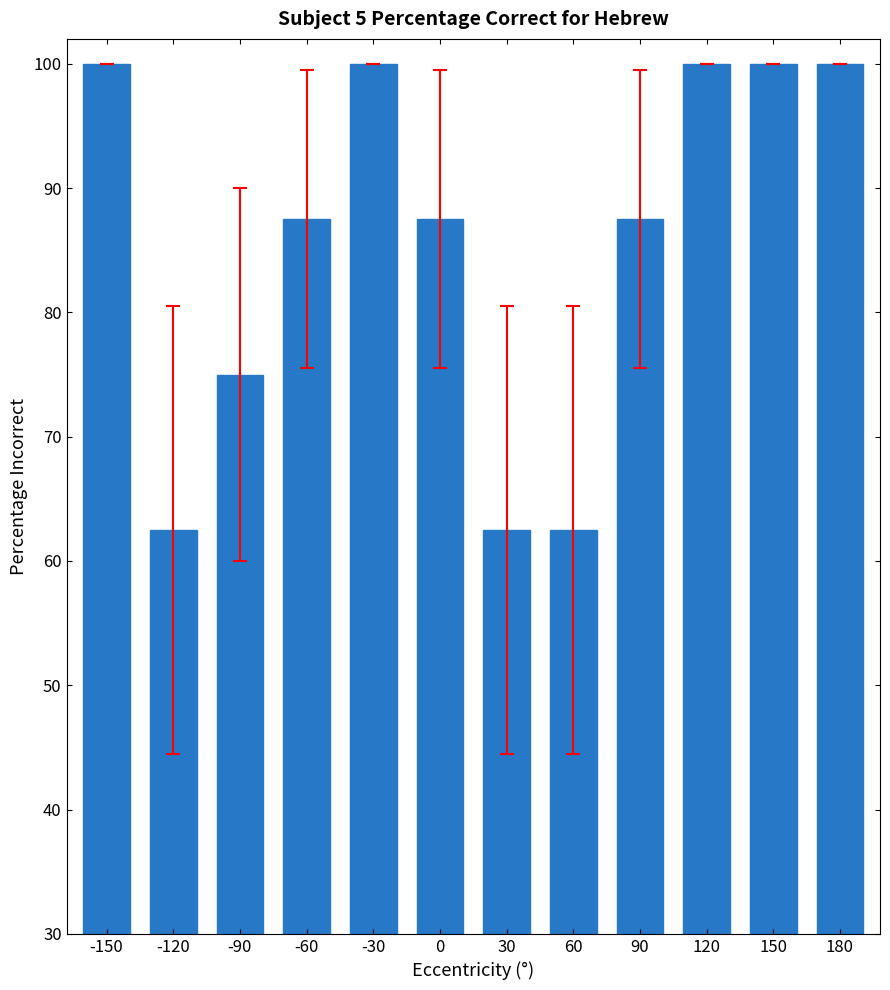

How many data points are less than 87?

4